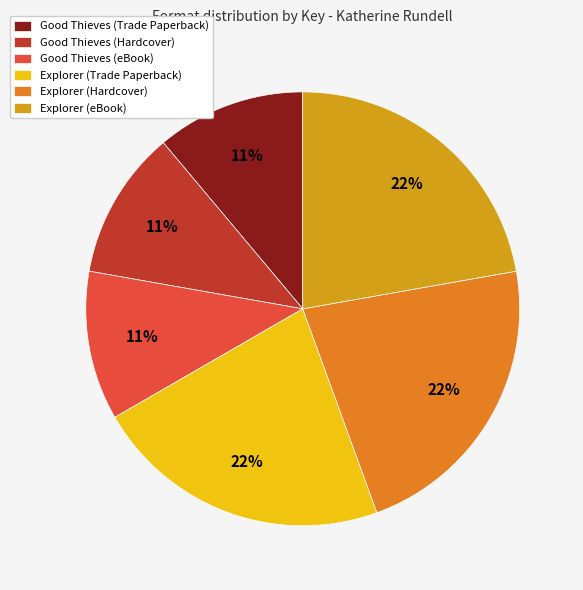

Combined, do Explorer (Trade Paperback) and Good Thieves (Hardcover) account for over 50%?

No